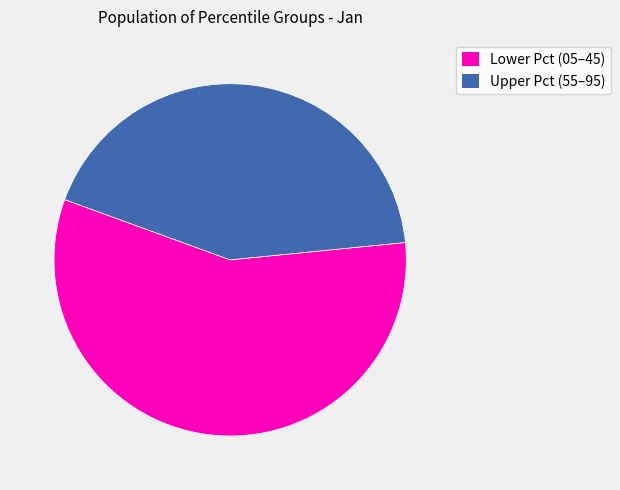

Does any single category account for the majority?

Yes